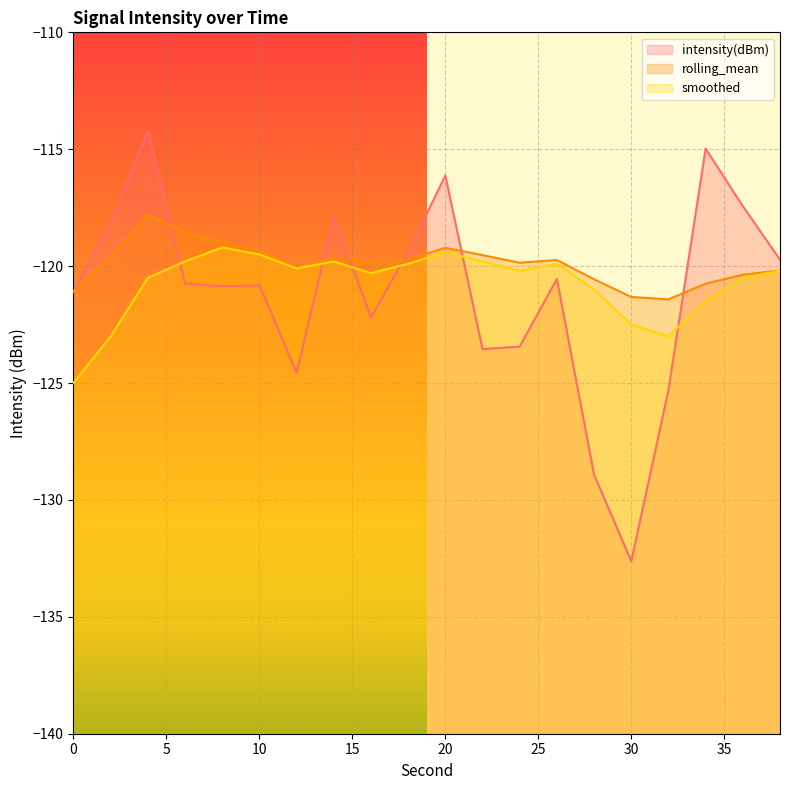

What is the difference between the smoothed values at 8 and 4?

1.3